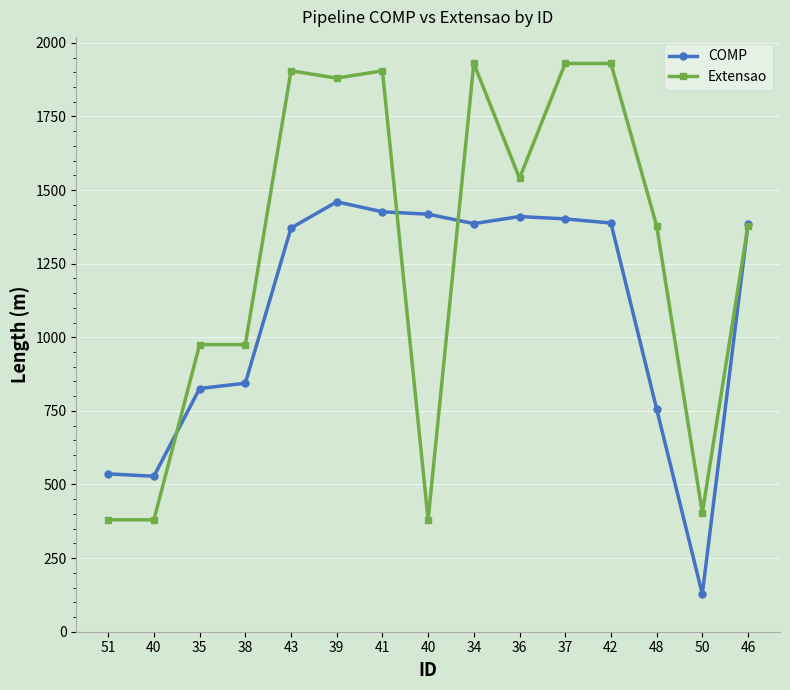

How many data points does each series have?

15